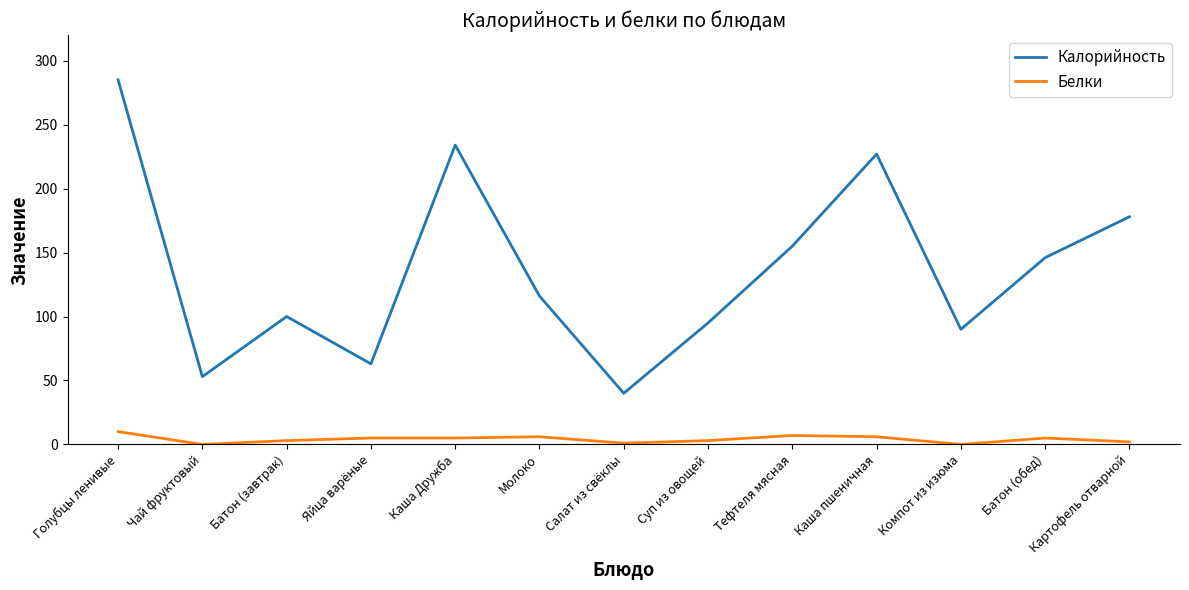

At which label is Калорийность closest to 162?

Тефтеля мясная